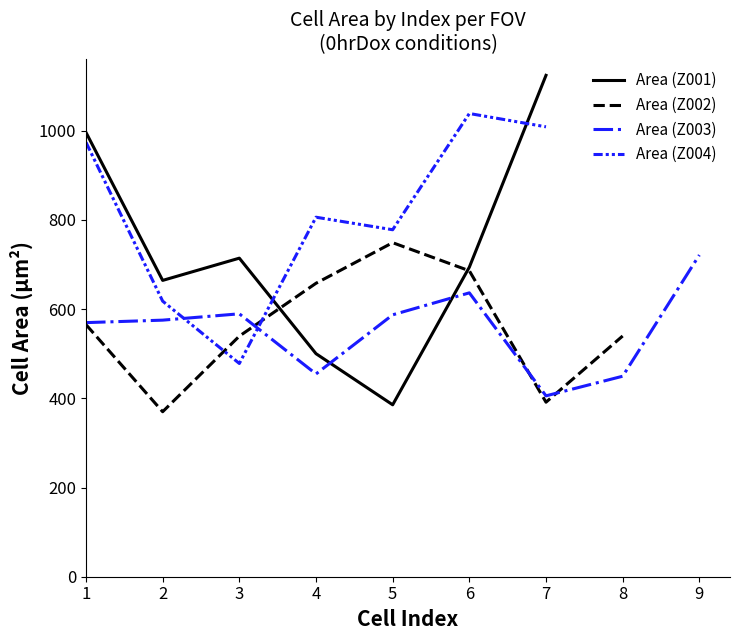

After their last crossing, which series has the higher values: Area (Z004) or Area (Z001)?

Area (Z001)